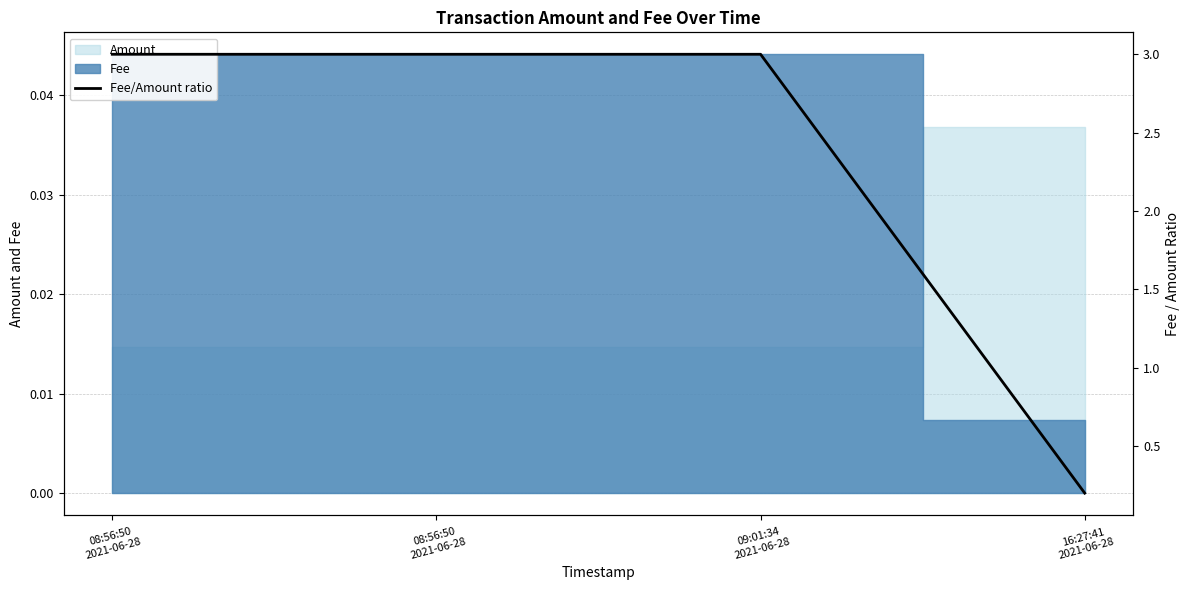

Reading left to right, what are all the values shown in this chart?

3.0	3.0	3.0	0.2